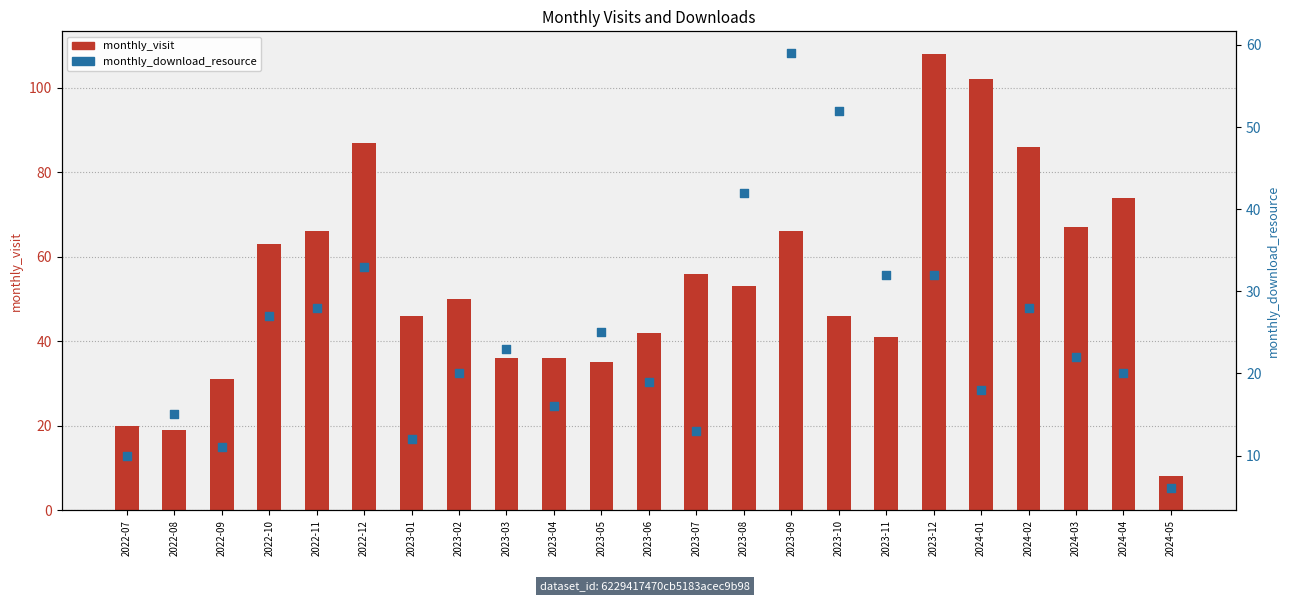

What are all the series names shown in the legend?

monthly_visit, monthly_download_resource